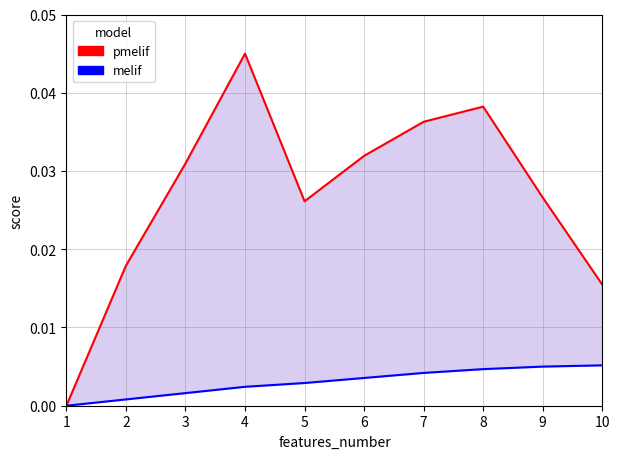

Which series has the largest total across all categories?

pmelif